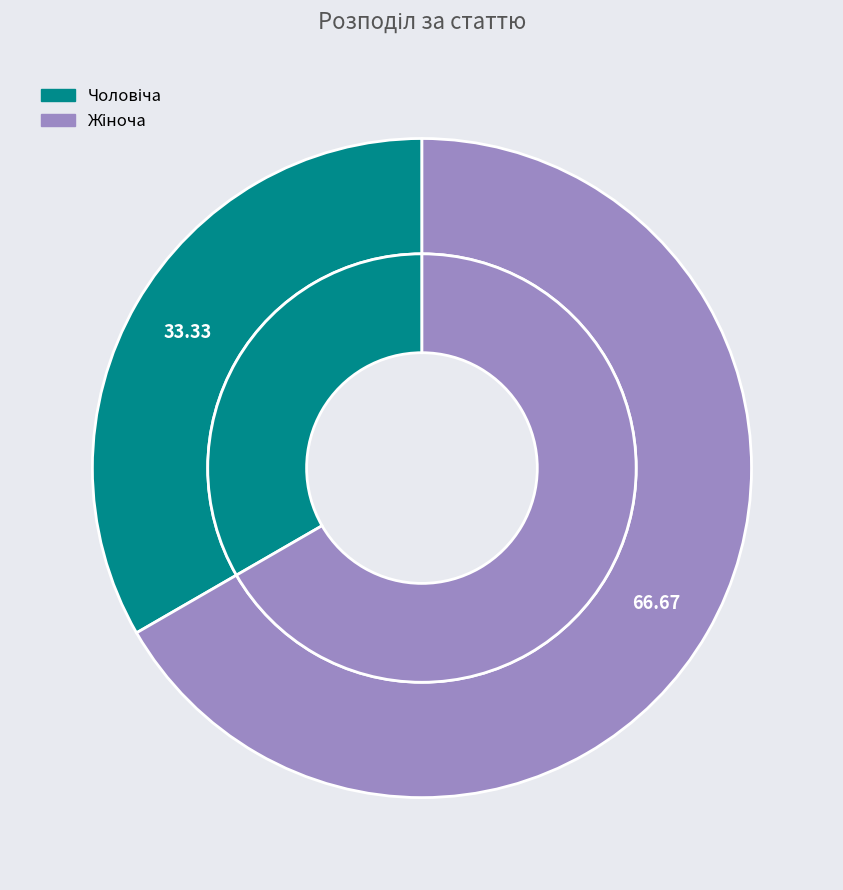

Which slice is the largest?

Жіноча